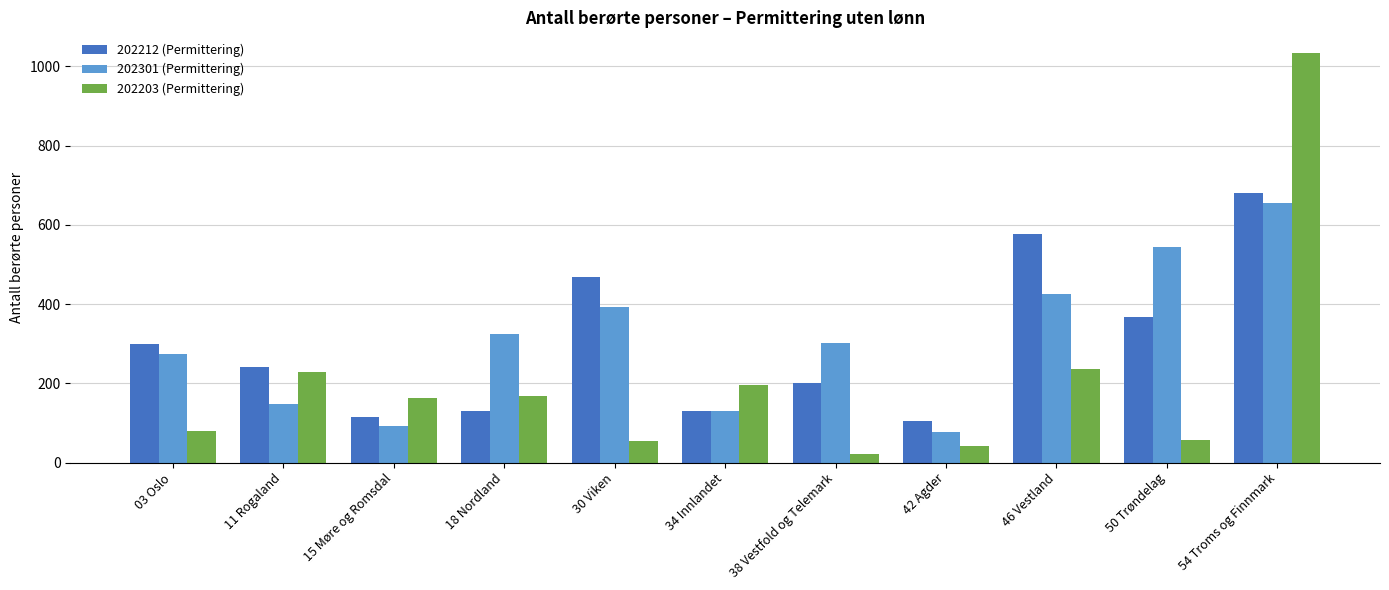

Which series has the largest range (max minus min)?

202203 (Permittering)